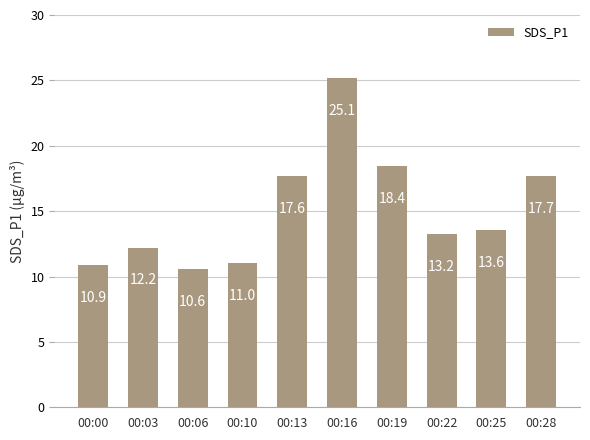

What is the value of the 7th bar from the left?

18.4